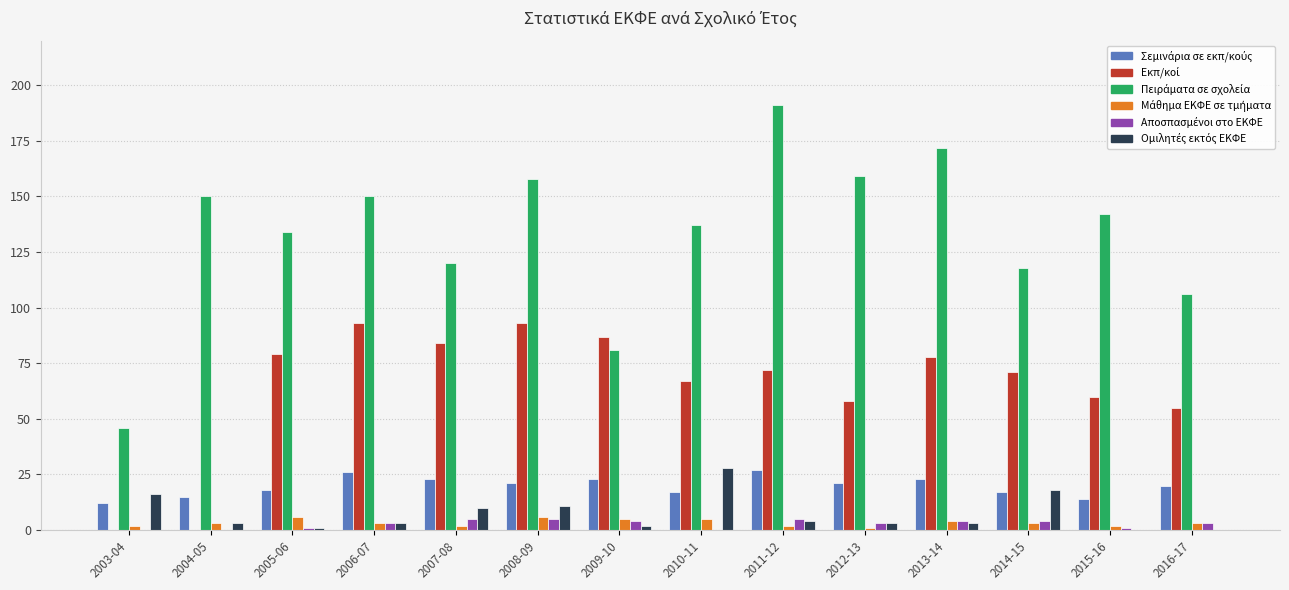

What is the maximum value shown in the chart?

191